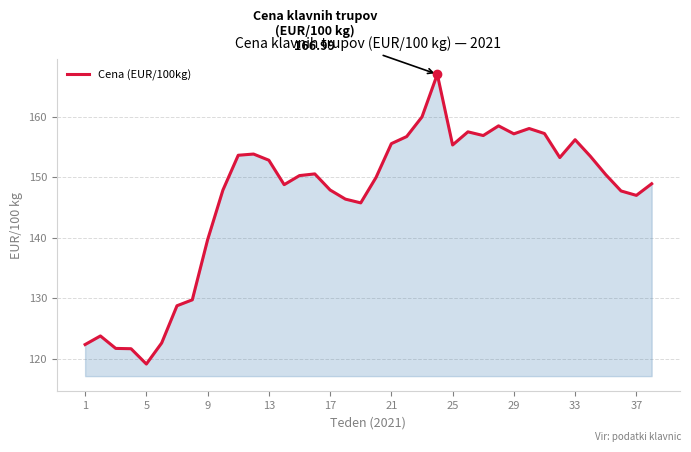

What is the minimum value shown in the chart?

119.1